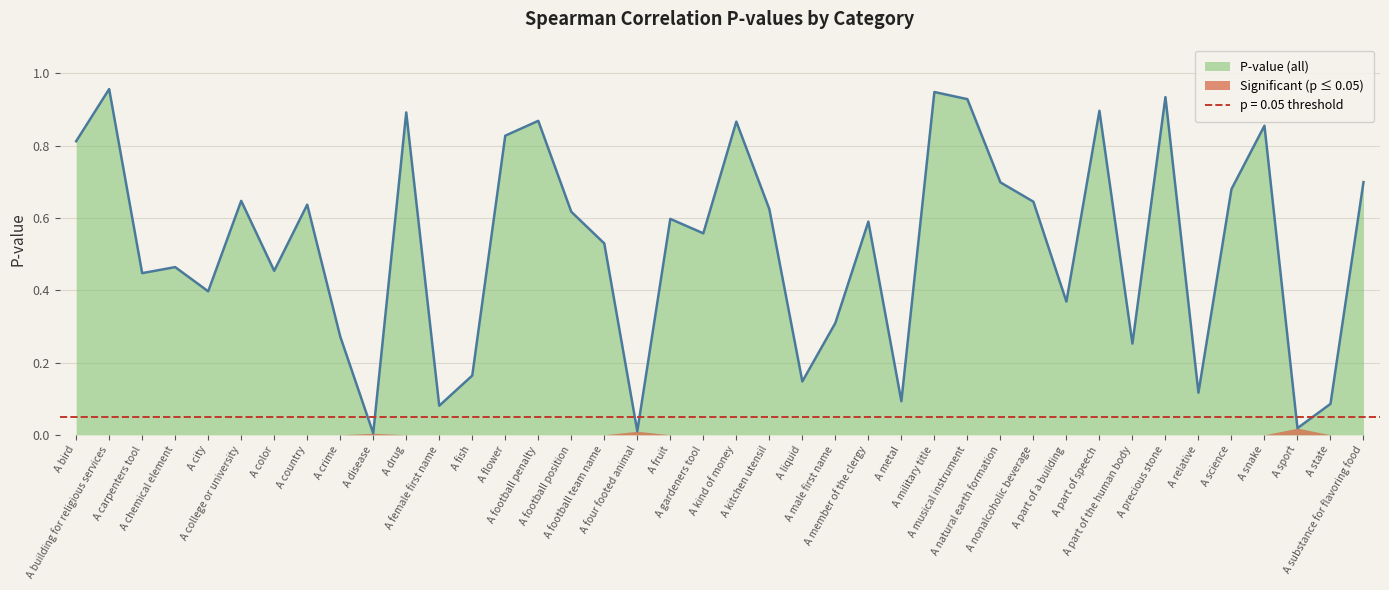

The chart shows a value of 1.3 at A flower. True or false?

False